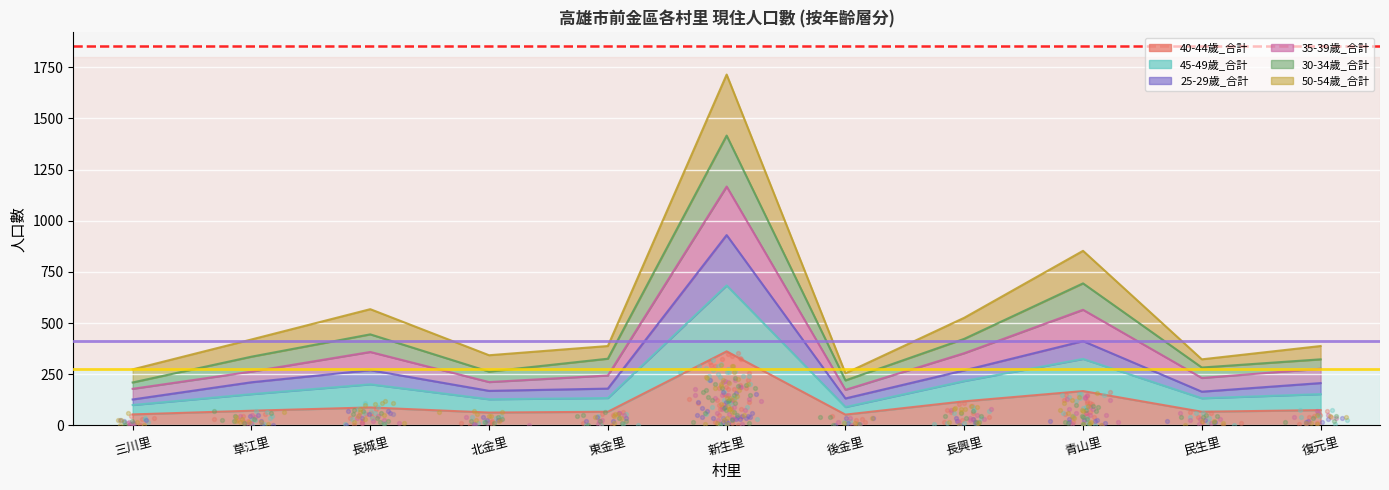

At which category is the sum across all series the highest?

新生里